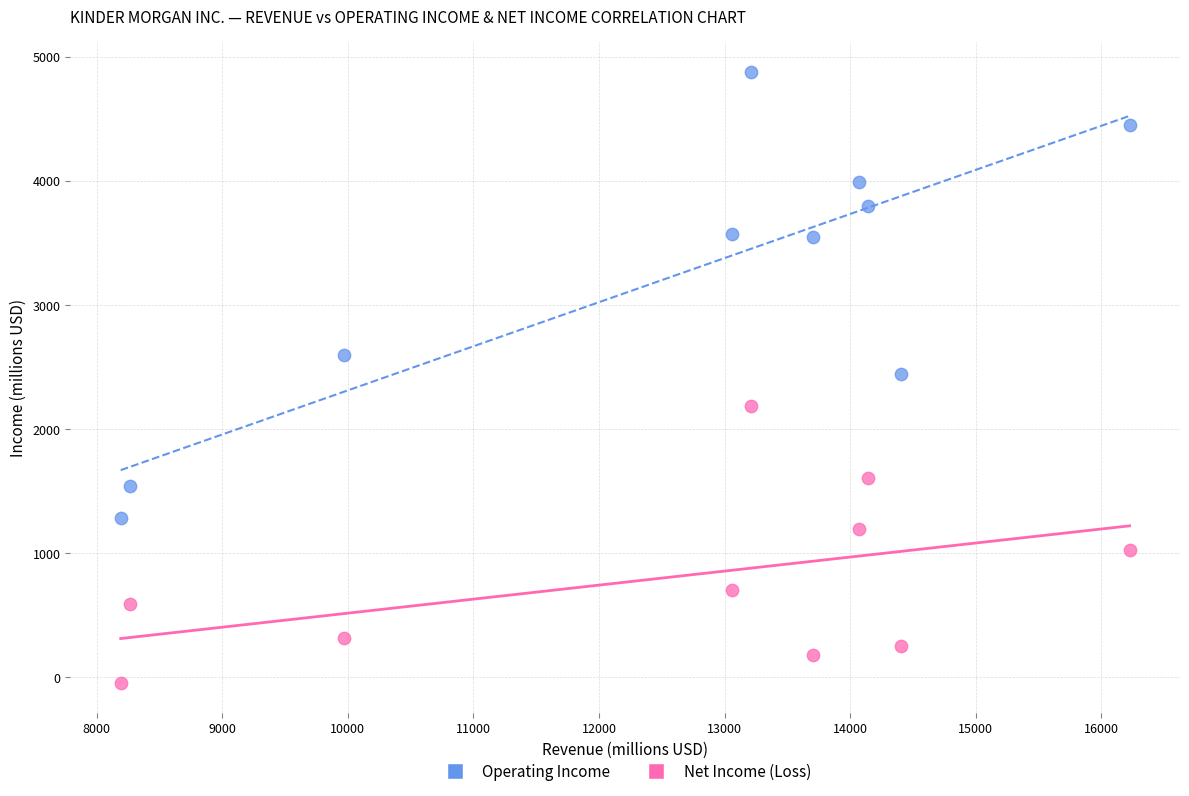

What are all the series names shown in the legend?

Operating Income, Net Income (Loss)